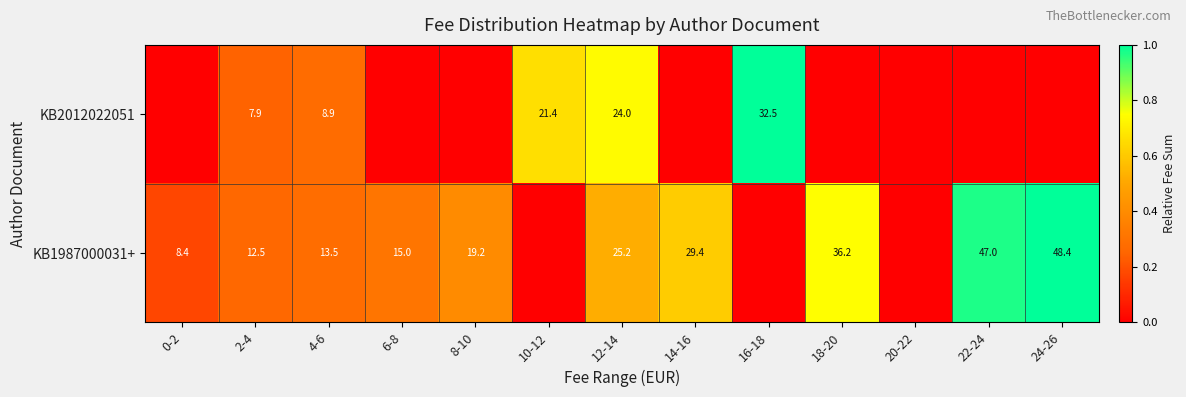

What is the difference between the KB1987000031+ values at 2-4 and 12-14?

12.7